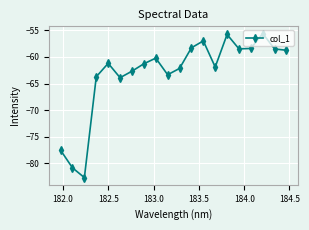

How many interior local peaks (higher than both neighbors) does the data have?

5